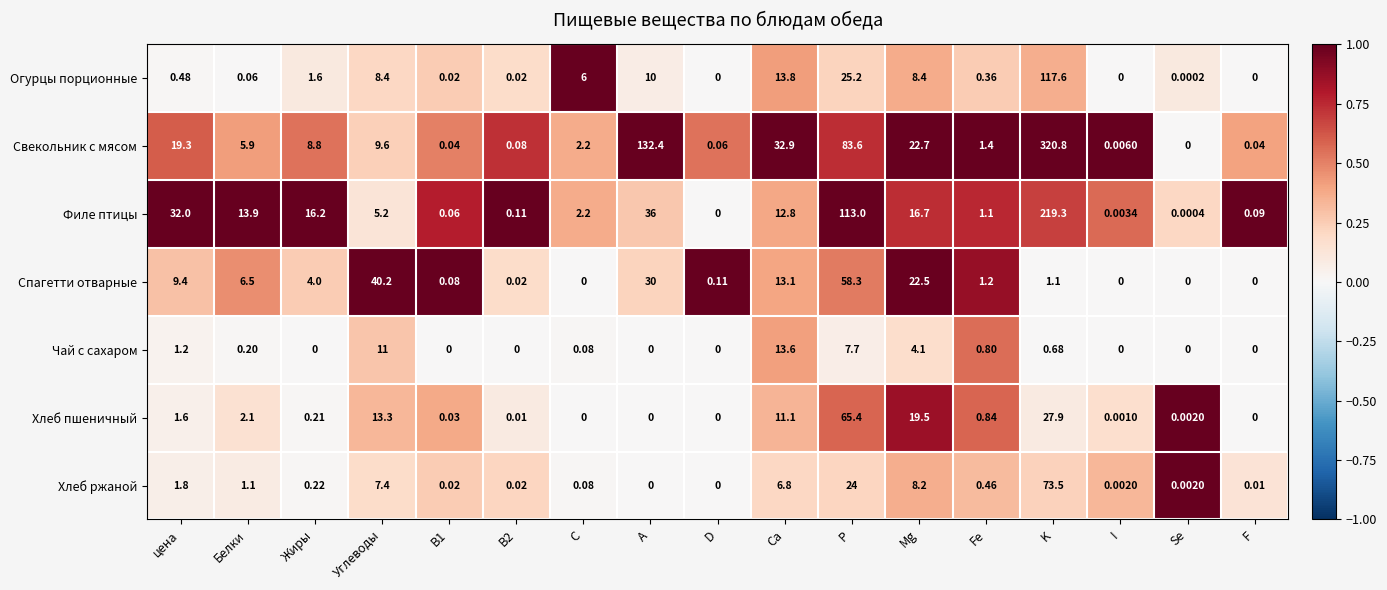

Rank the series by their maximum value, from lowest to highest.

Чай с сахаром, Спагетти отварные, Хлеб пшеничный, Хлеб ржаной, Огурцы порционные, Филе птицы, Свекольник с мясом